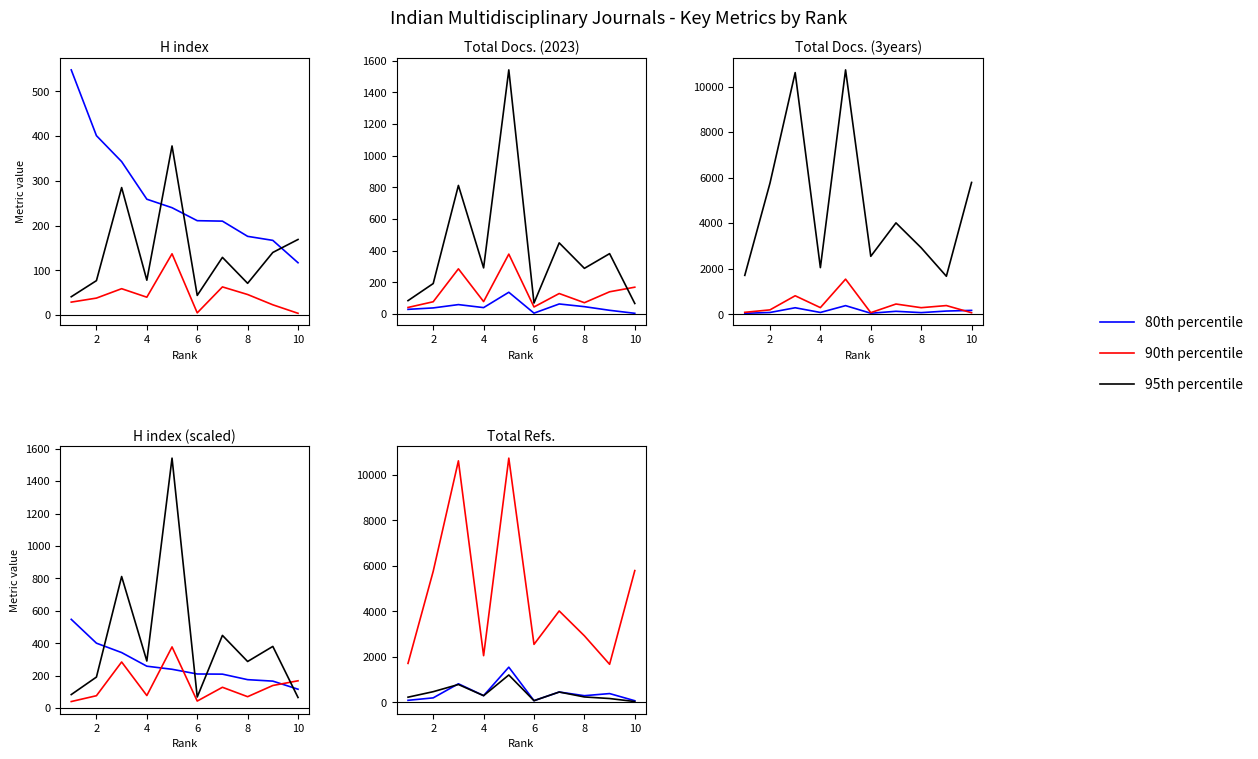

At 6, list the series in order from largest to smallest.

90th percentile, 80th percentile, 95th percentile